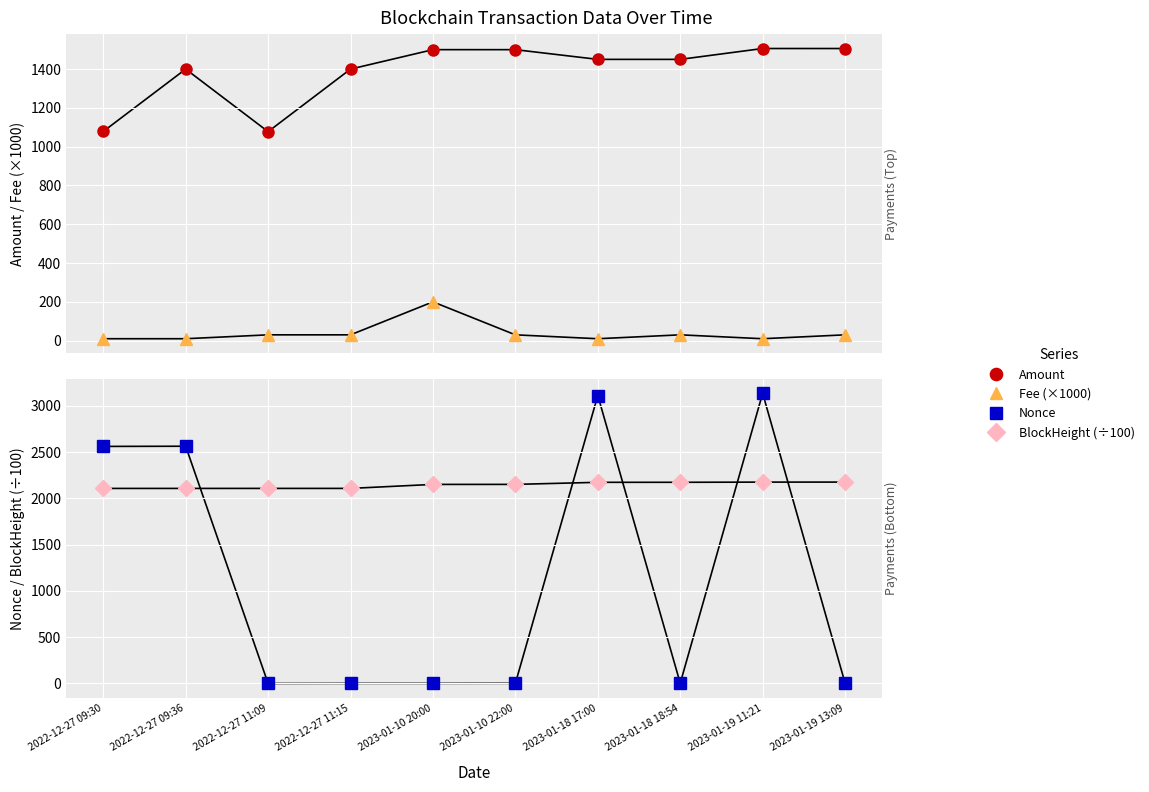

Count the number of categories in the chart.

10